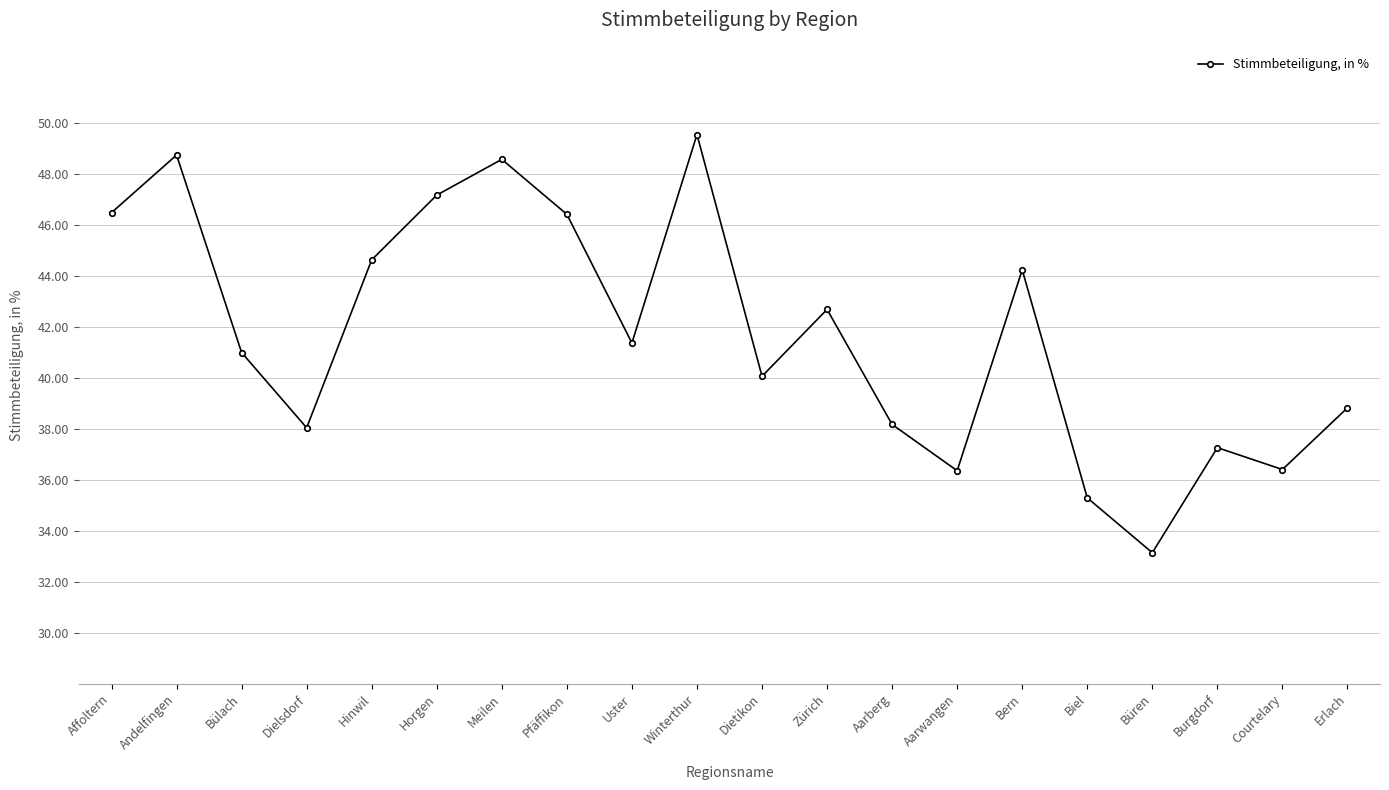

What is the ratio of the value at Aarberg to the value at Bülach?

0.9